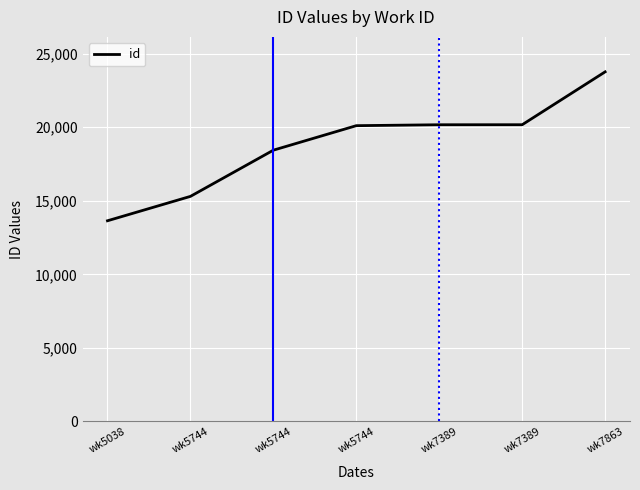

Rank the categories by value from highest to lowest.

wk7863, wk7389, wk7389, wk5744, wk5744, wk5744, wk5038